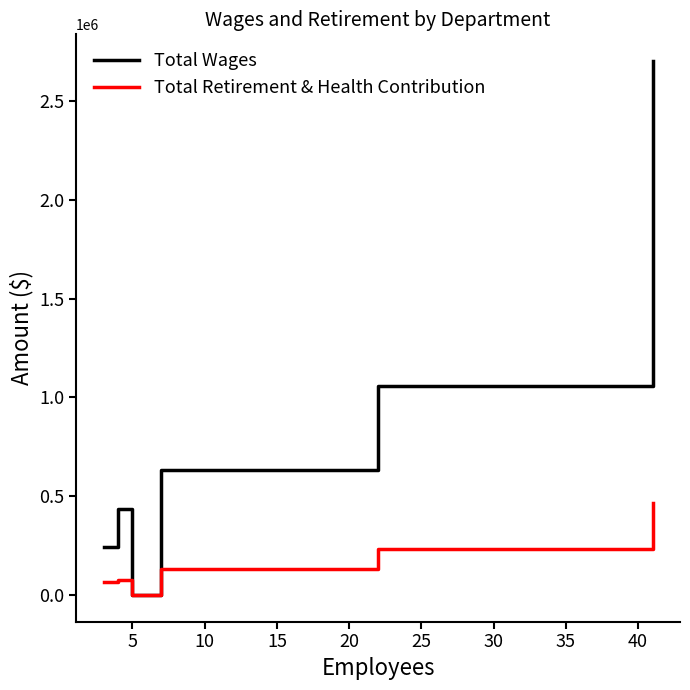

How many distinct data groups are displayed?

2